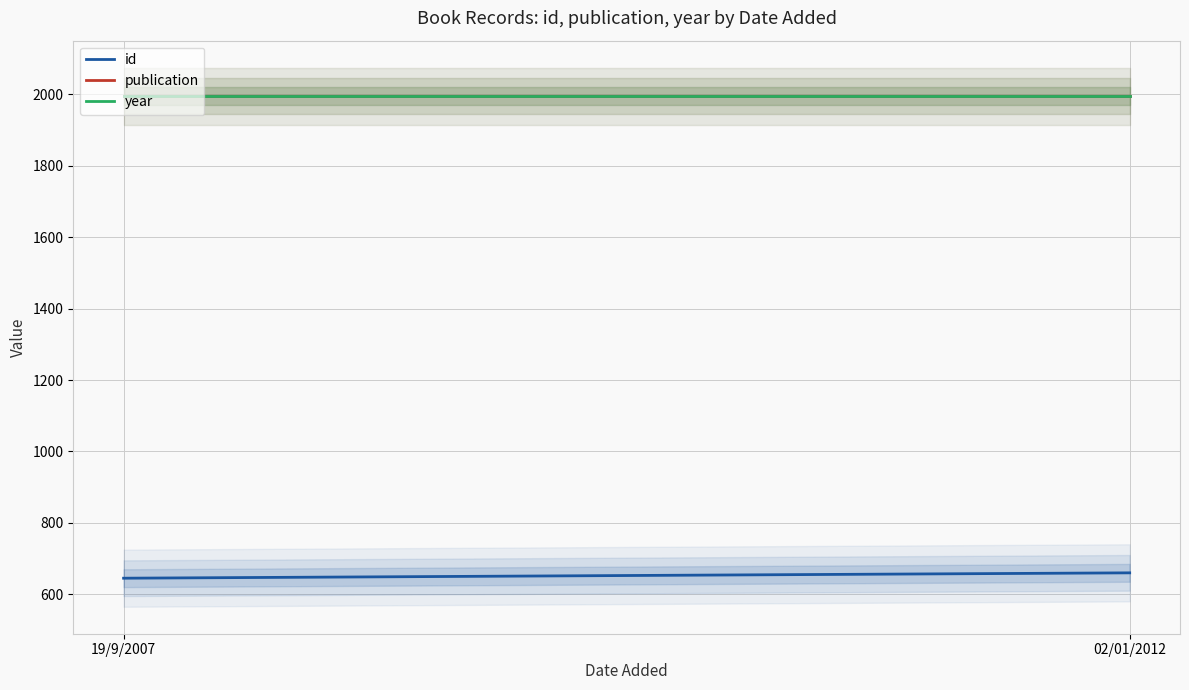

At 19/9/2007, list the series in order from largest to smallest.

publication, year, id